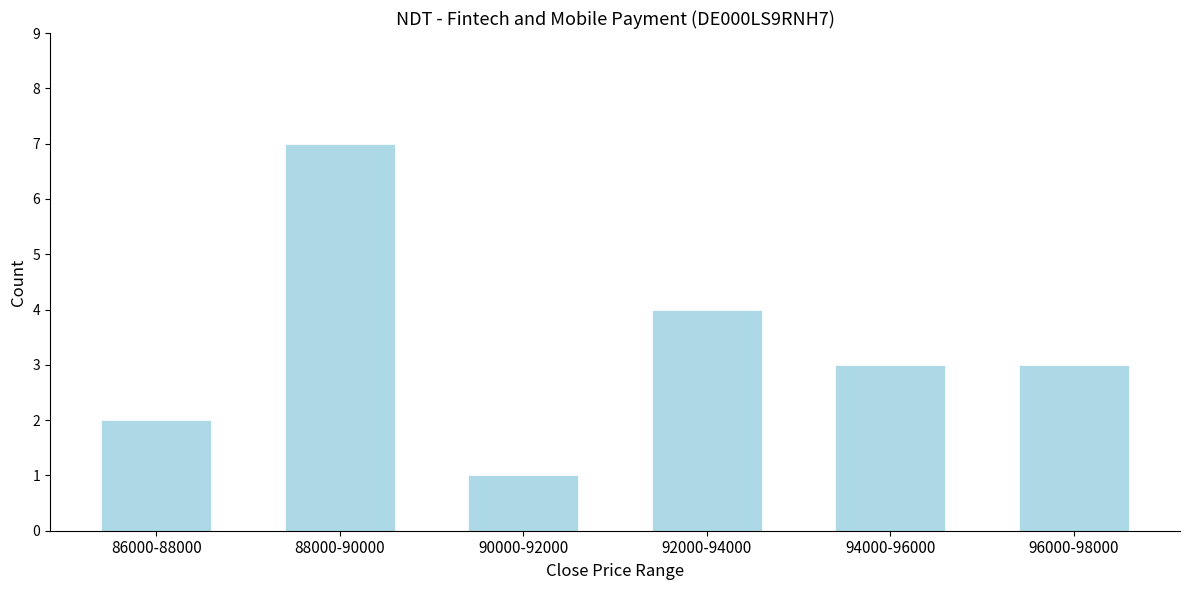

Reading left to right, list all the values displayed in this chart.

2	7	1	4	3	3